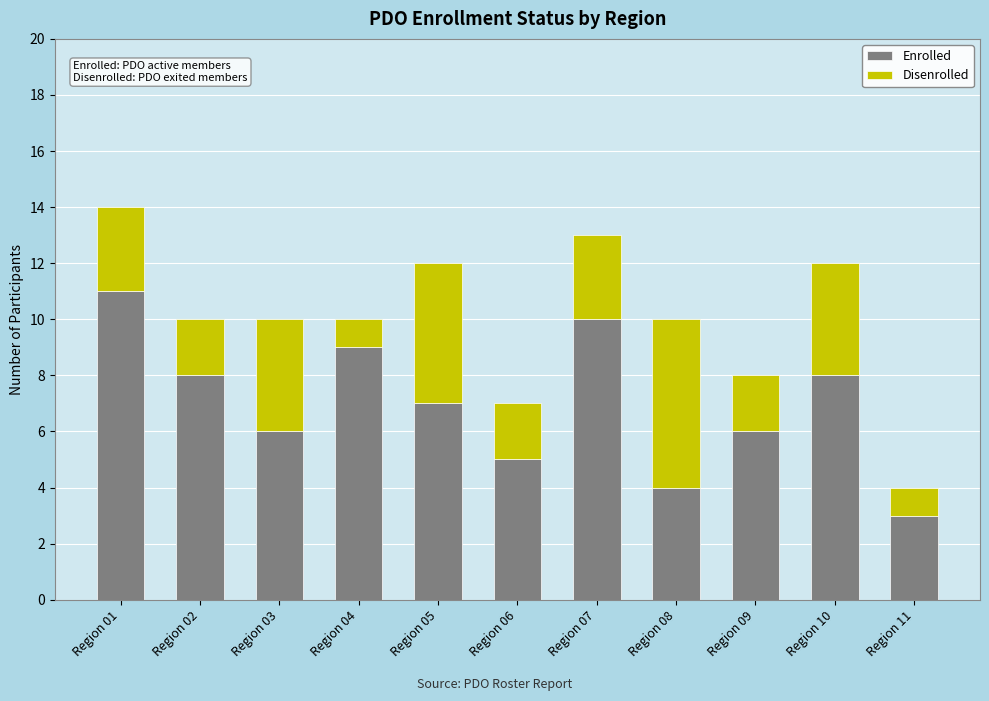

Reading left to right, transcribe the values for Enrolled.

11	8	6	9	7	5	10	4	6	8	3